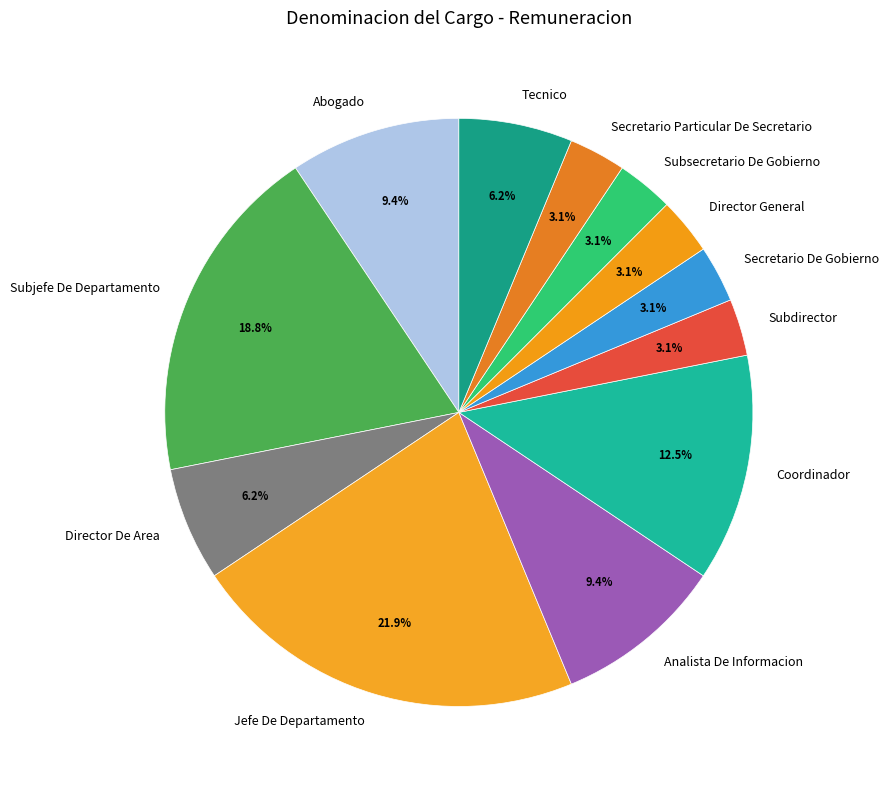

Is there any slice that represents more than half of the pie?

No